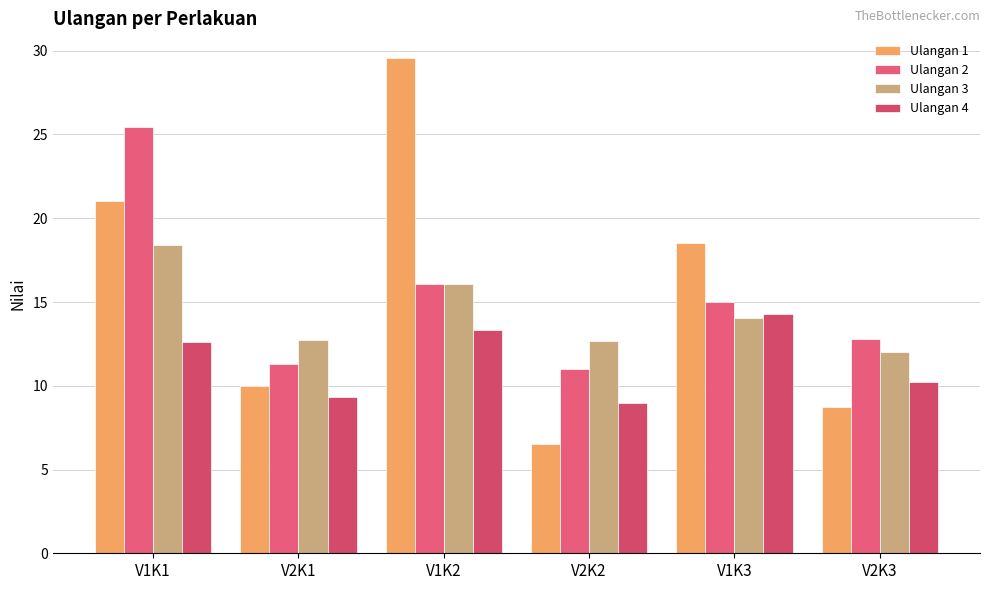

True or false: Ulangan 4 has a value of 15.3 at V2K3.

False